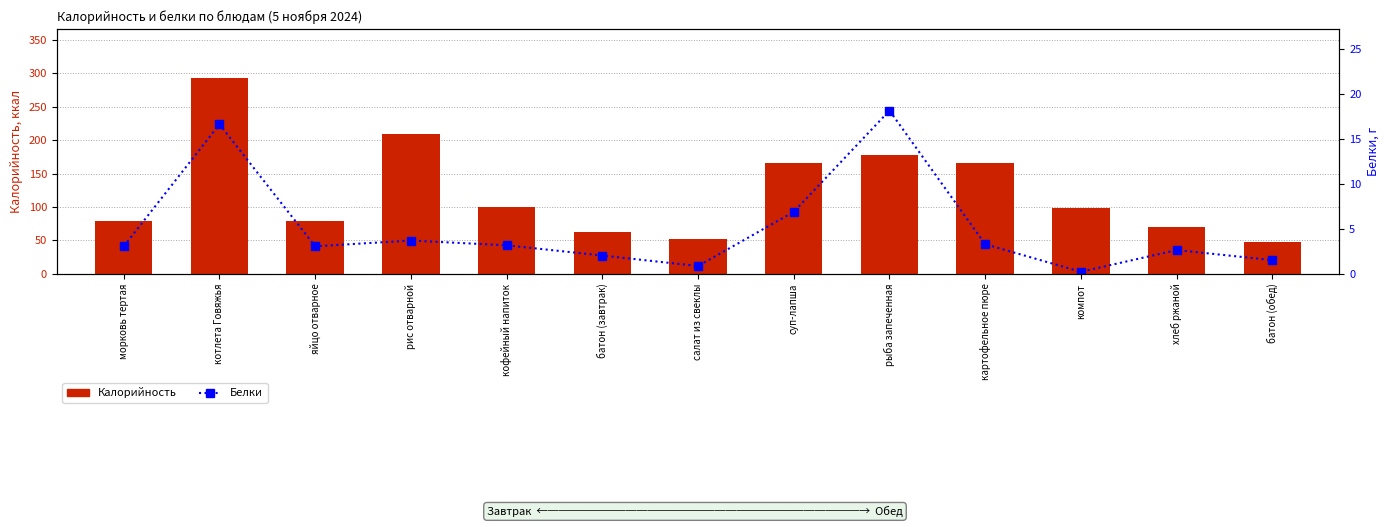

Does the chart contain any negative values?

No